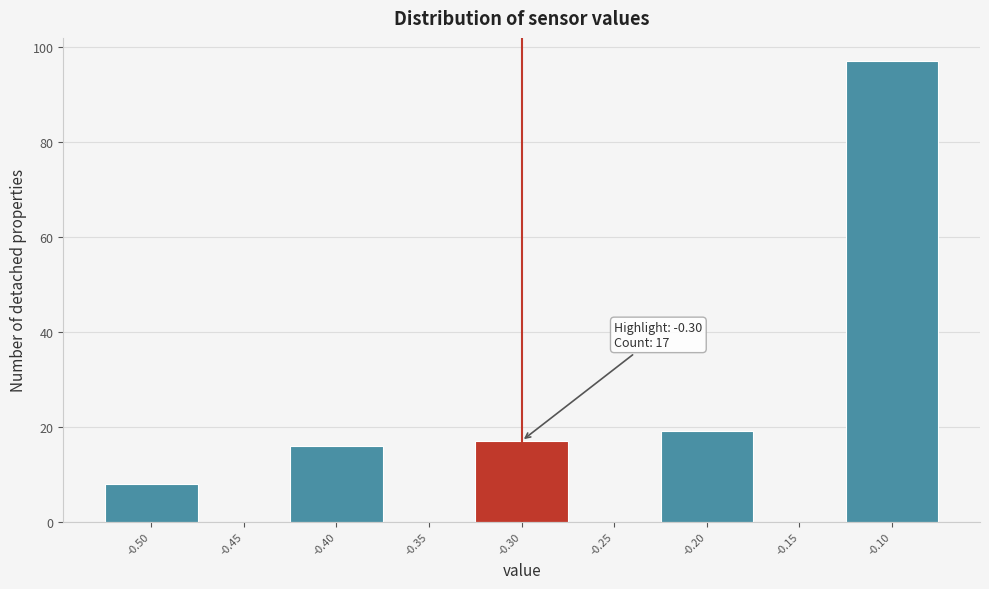

Which range on the x-axis has the tallest bar?

-0.125 to -0.075